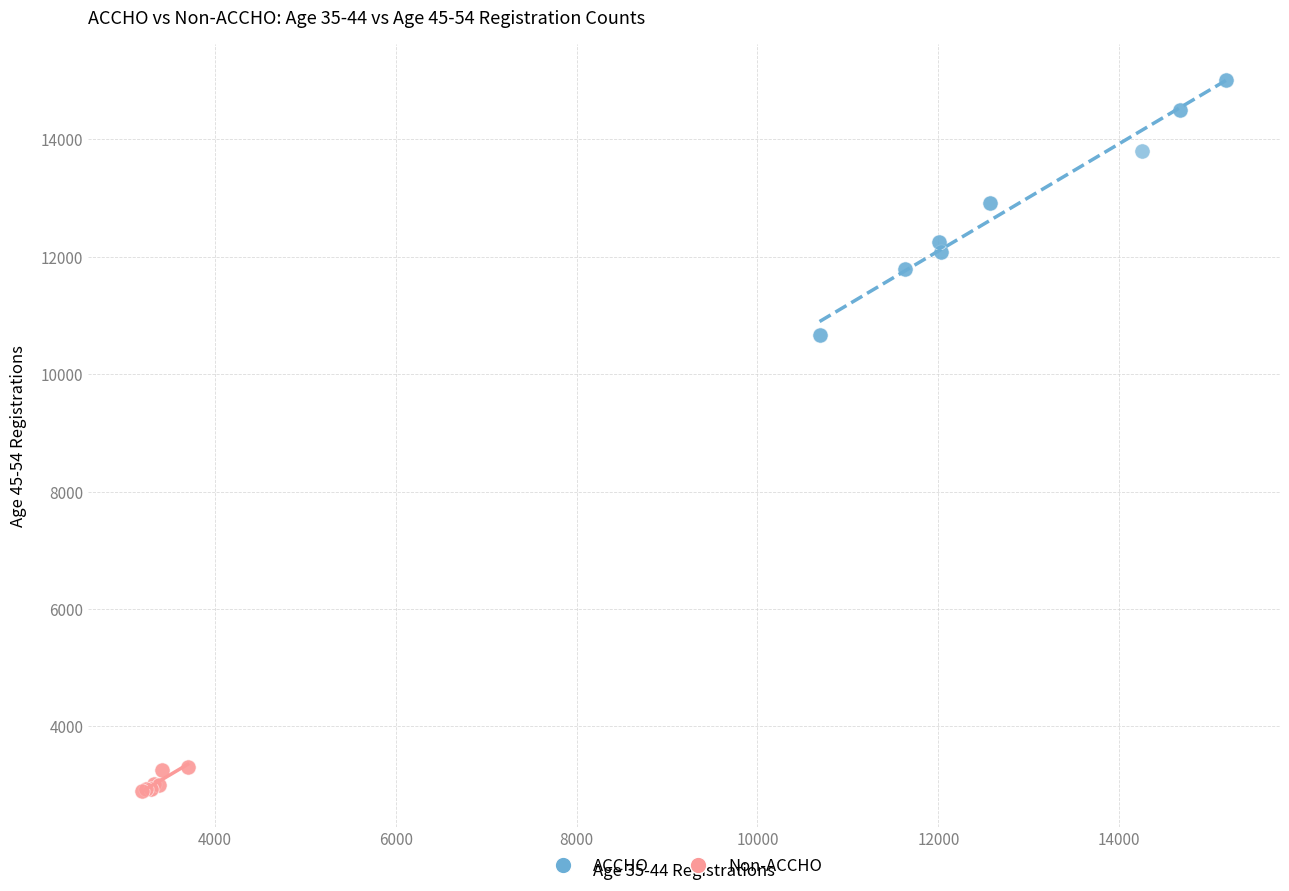

Which series has the widest spread of Y values?

ACCHO